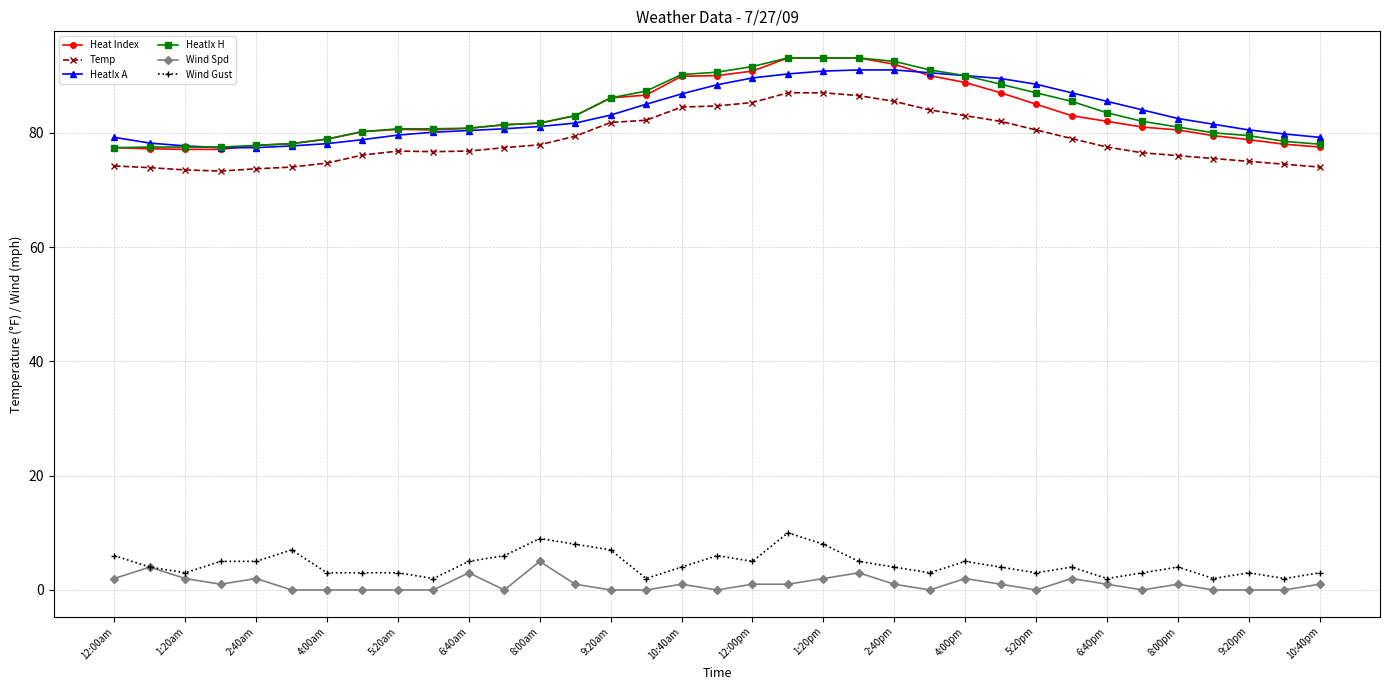

What is the highest value of the Wind Gust series?

10.0